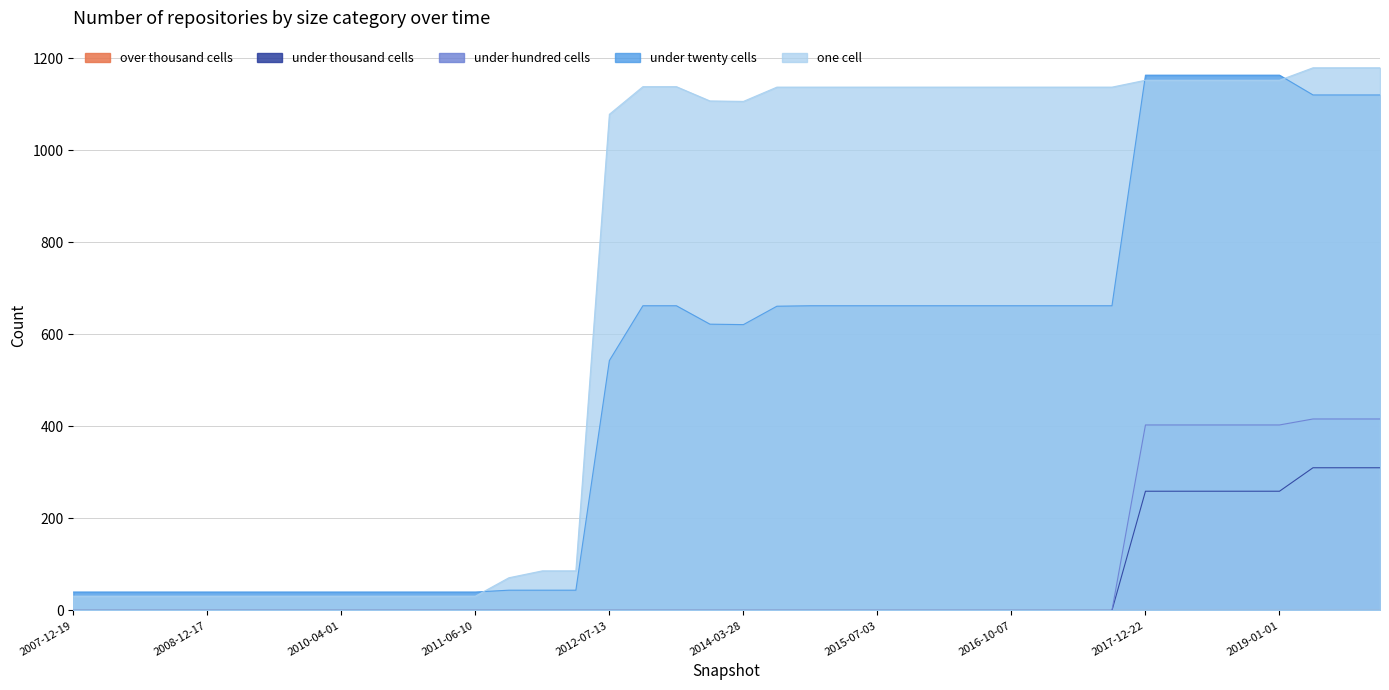

What is the maximum value for under thousand cells?

310